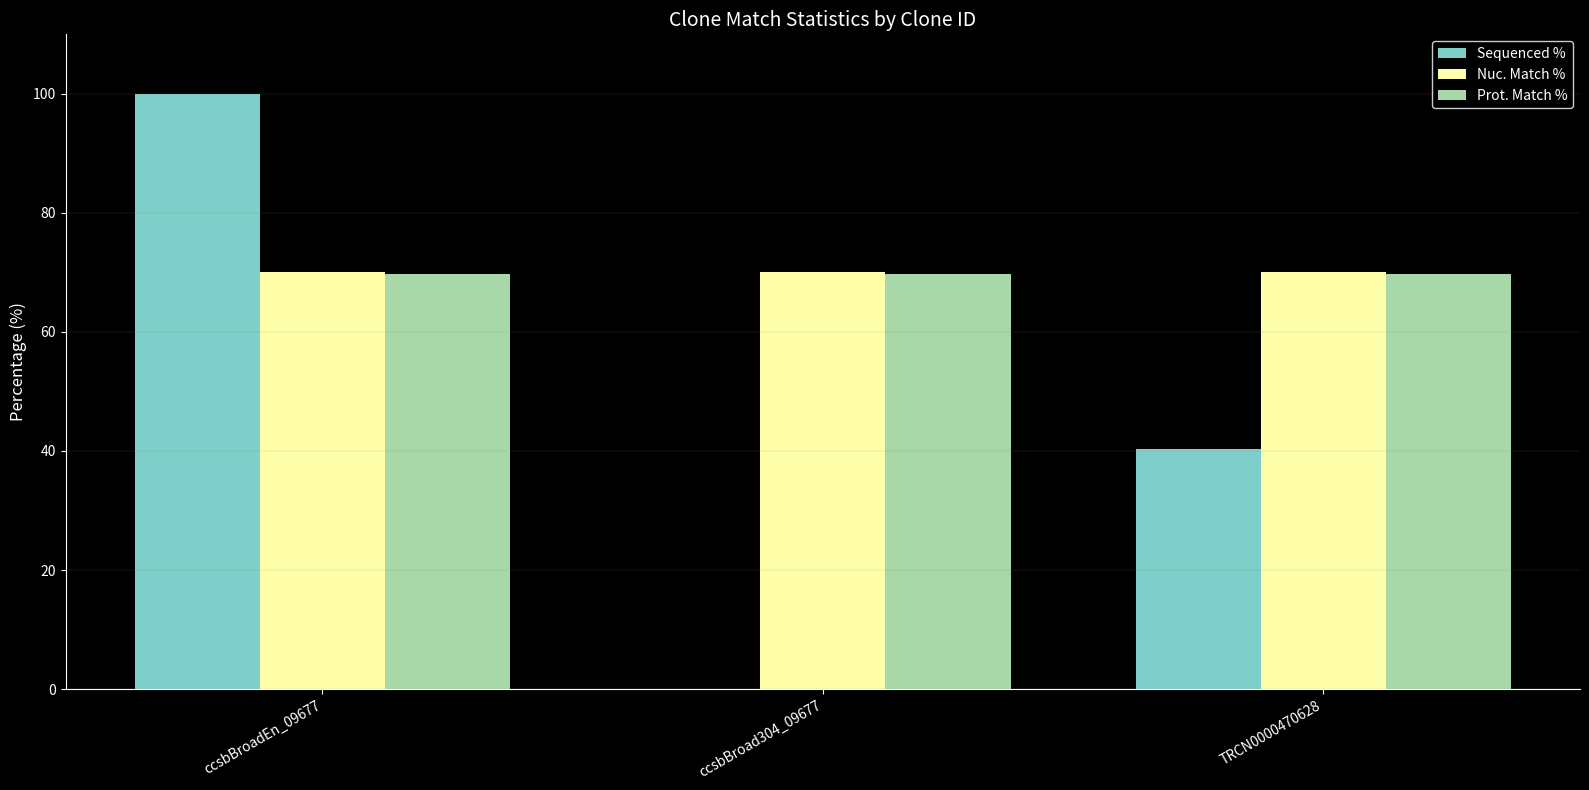

Reading right to left, list all the values displayed in this chart.

Sequenced %: TRCN0000470628=40.3	ccsbBroad304_09677=0.0	ccsbBroadEn_09677=100.0
Nuc. Match %: TRCN0000470628=70.0	ccsbBroad304_09677=70.0	ccsbBroadEn_09677=70.0
Prot. Match %: TRCN0000470628=69.7	ccsbBroad304_09677=69.7	ccsbBroadEn_09677=69.7